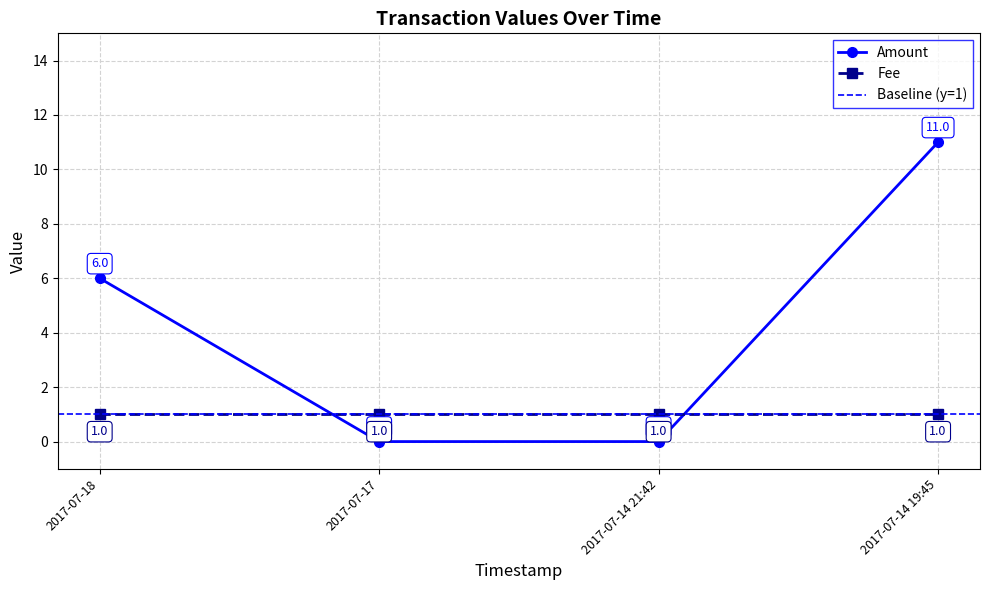

What is the change in value from 2017-07-14 21:42 to 2017-07-14 19:45?

+11